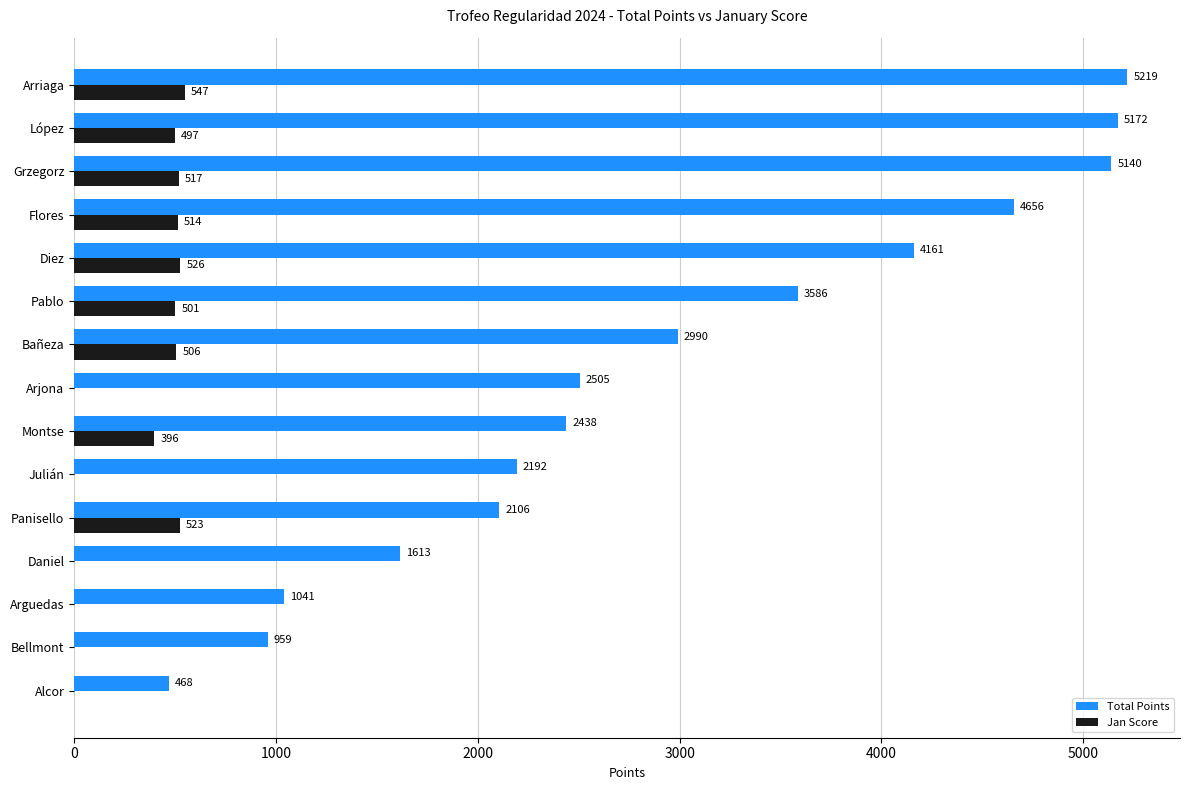

Which series changed the most between Montse and Panisello?

Total Points